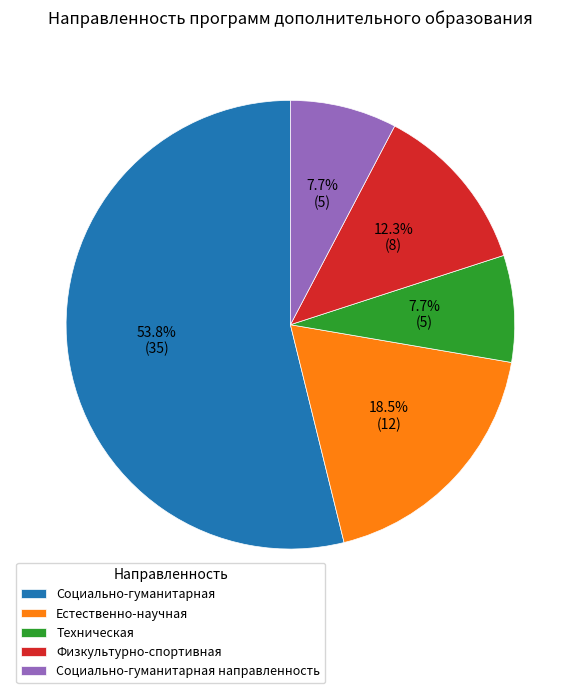

To the nearest percent, what portion does Социально-гуманитарная represent?

54%